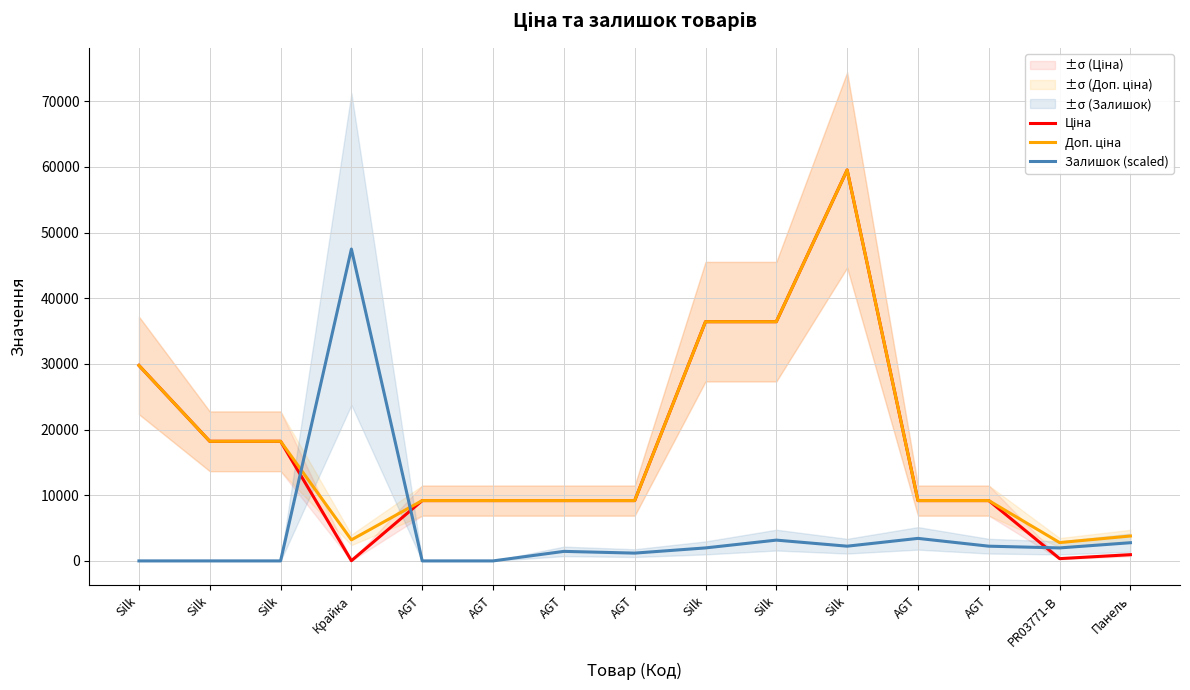

Which category has the highest value in the Доп. ціна series?

Silk